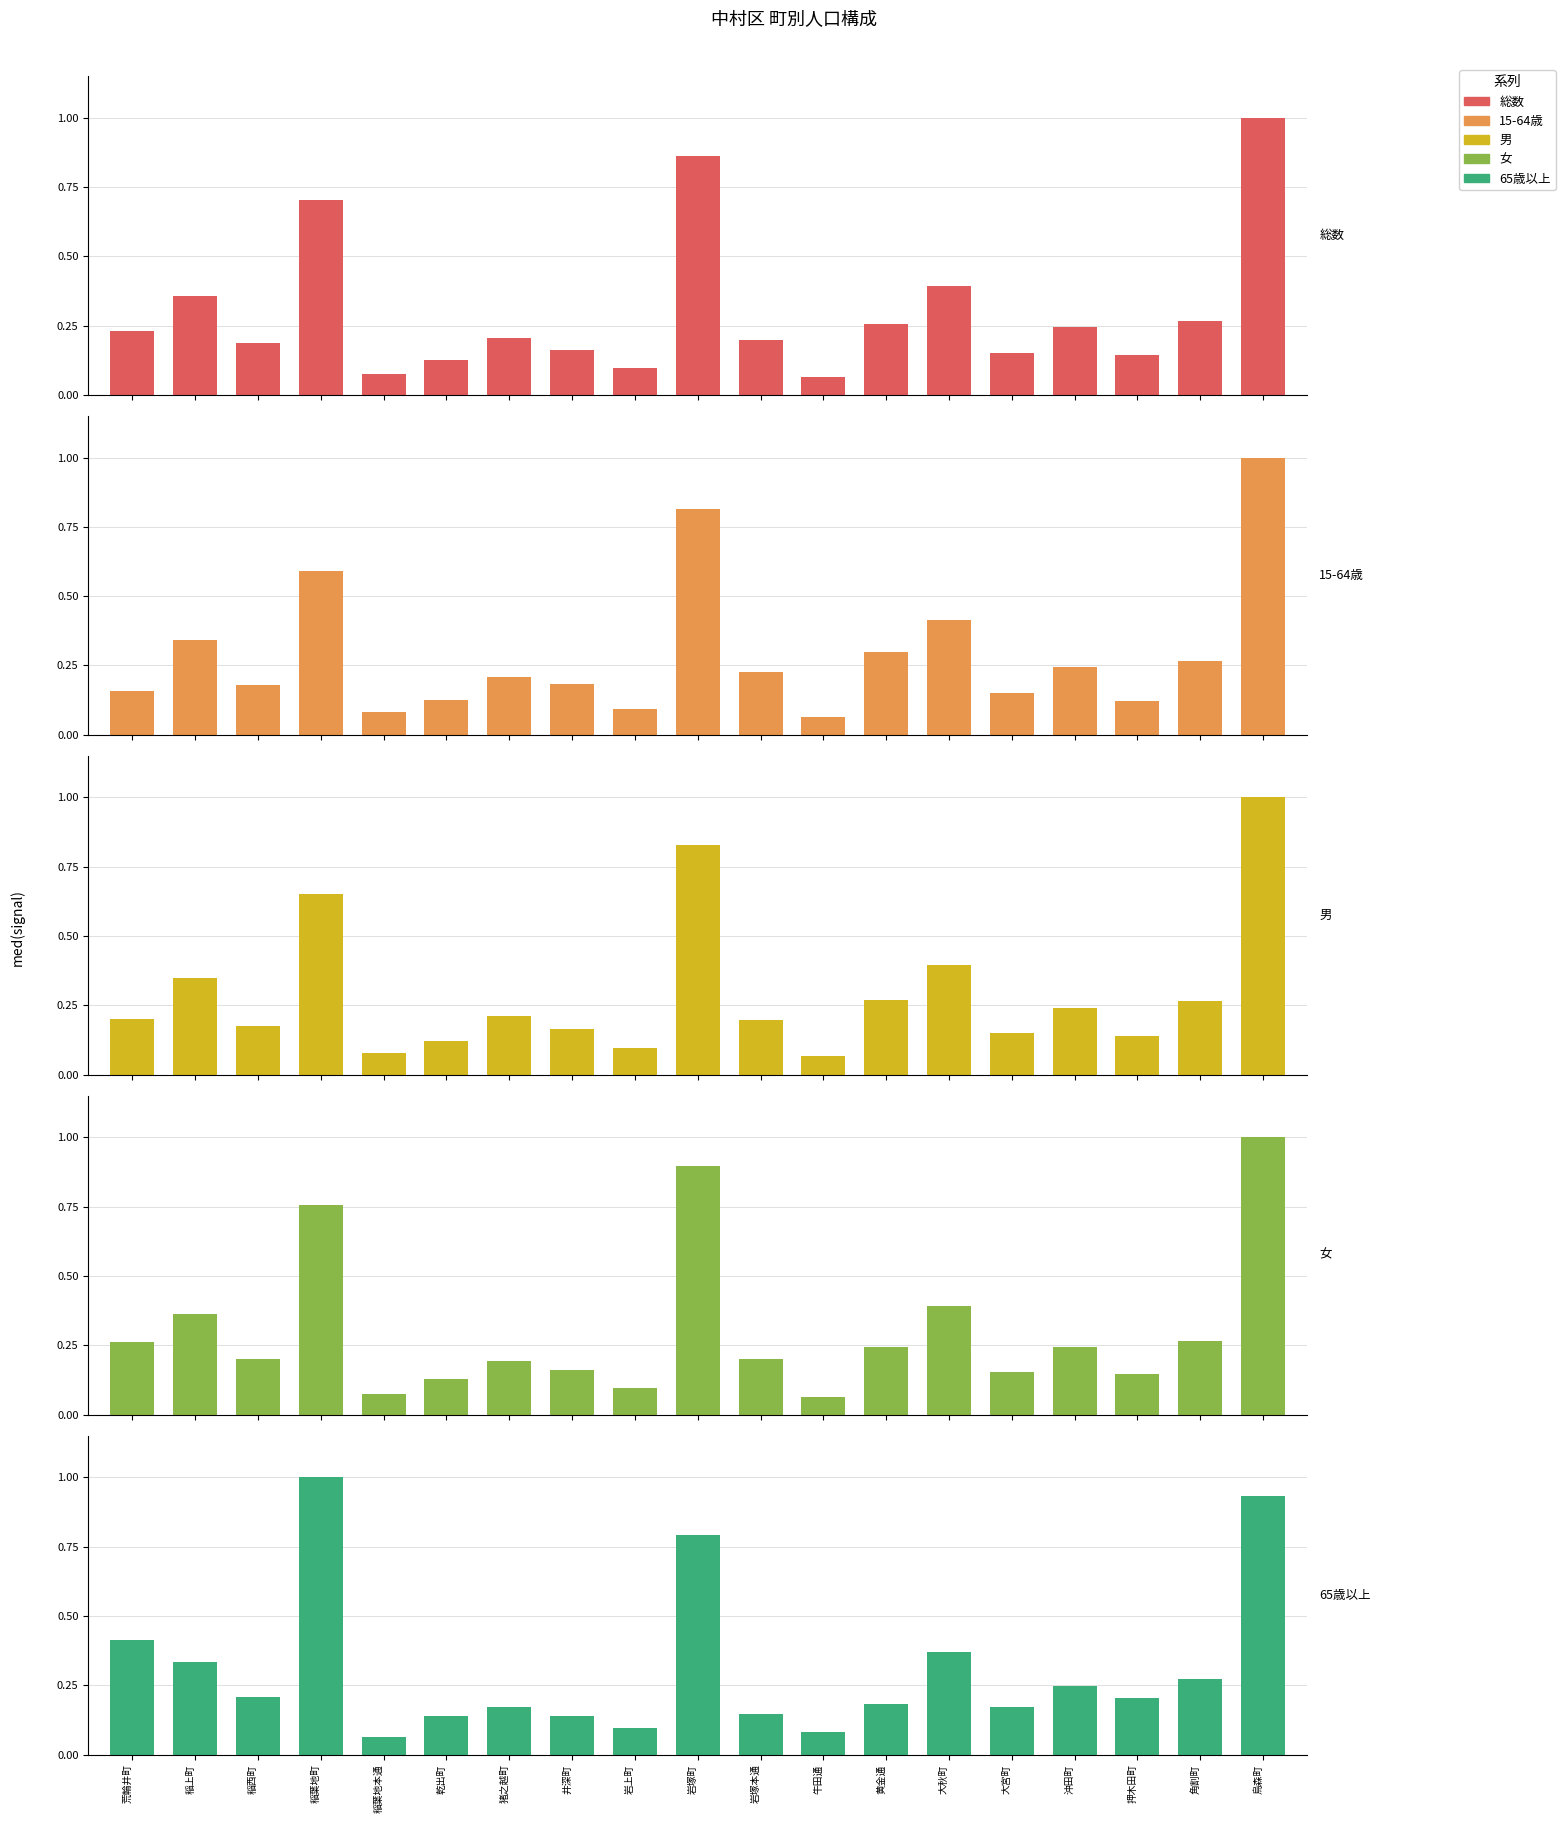

At which category is the sum across all series the highest?

烏森町